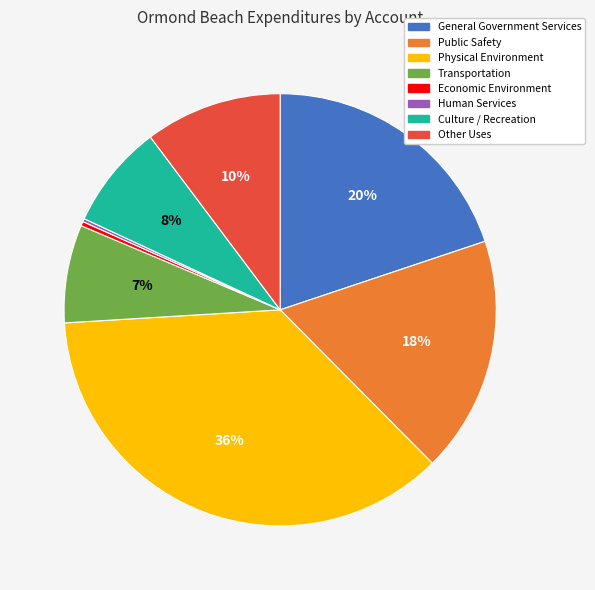

The Physical Environment slice represents 43% of the pie. True or false?

False